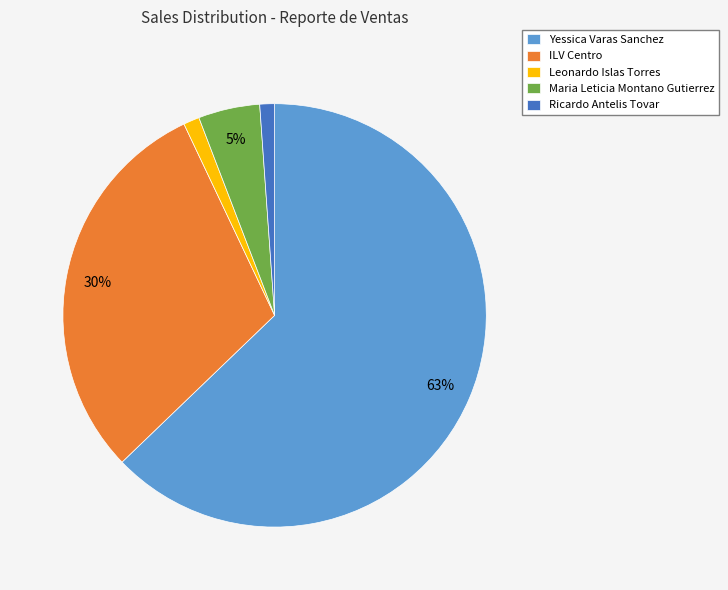

True or false: ILV Centro accounts for 30% of the total.

True